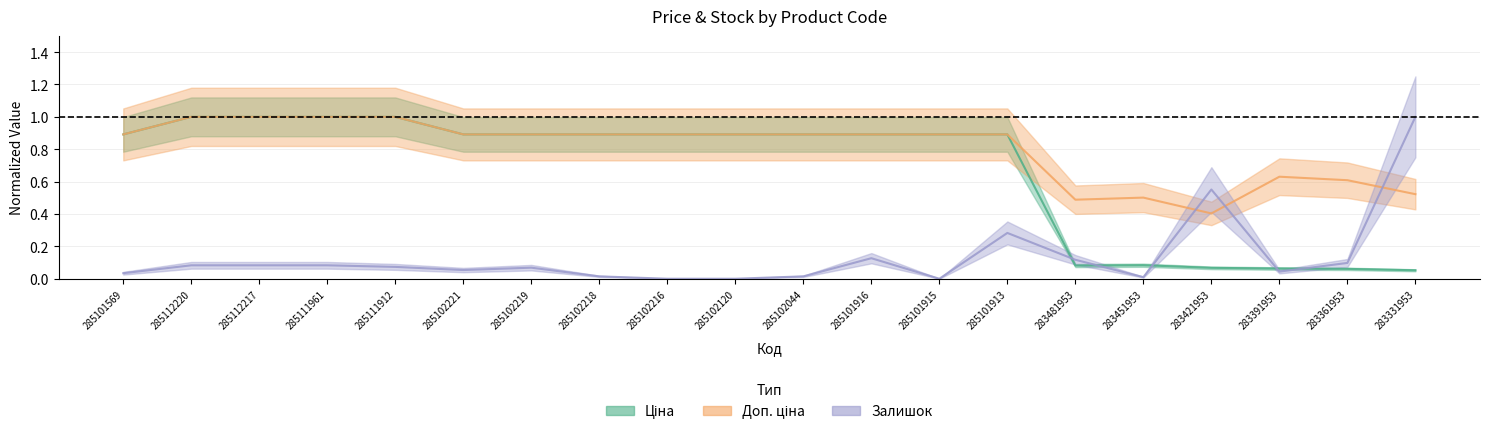

At 285111912, list the series in order from smallest to largest.

Залишок, Ціна, Доп. ціна